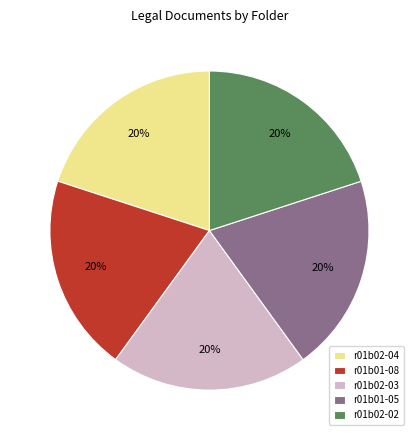

Does any single category account for the majority?

No